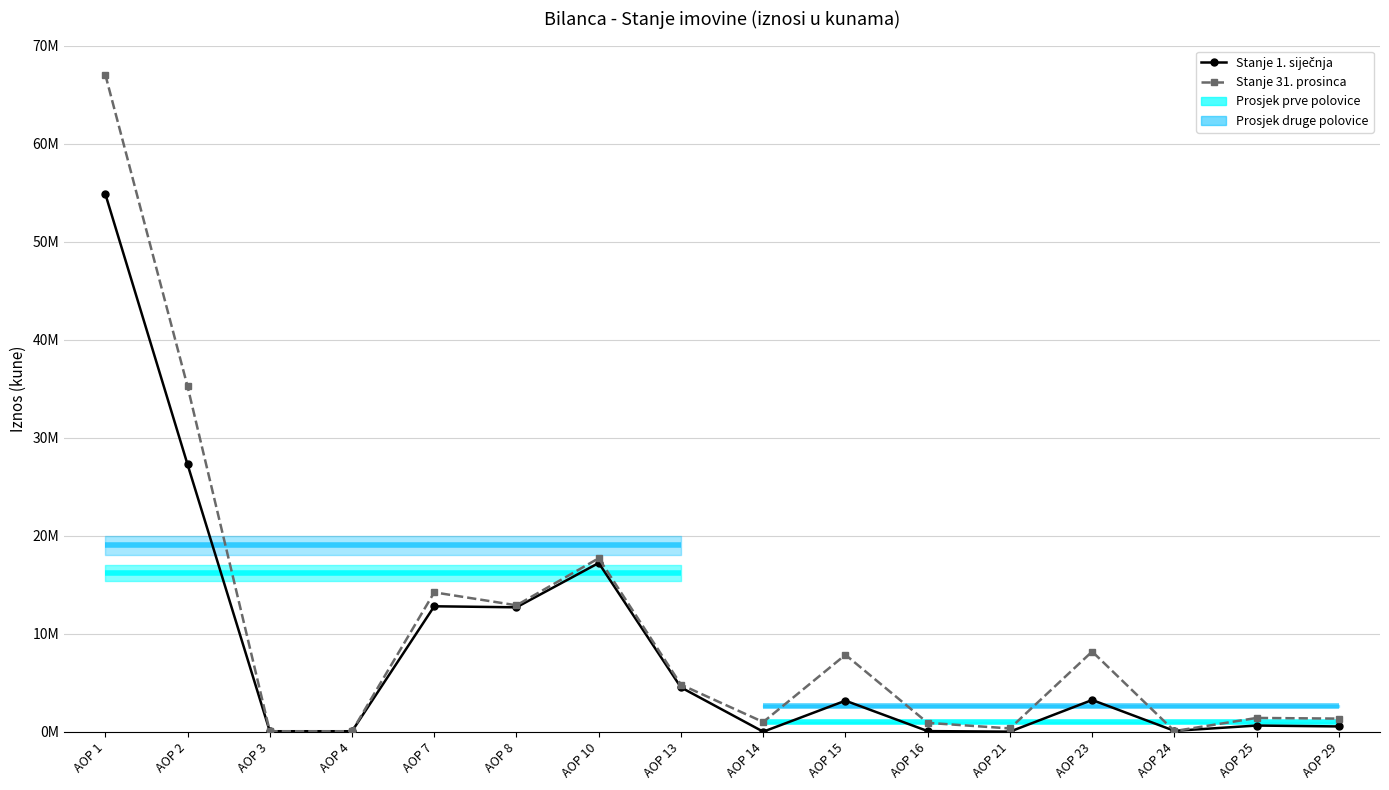

At which category does Stanje 31. prosinca reach its first local peak?

AOP 7